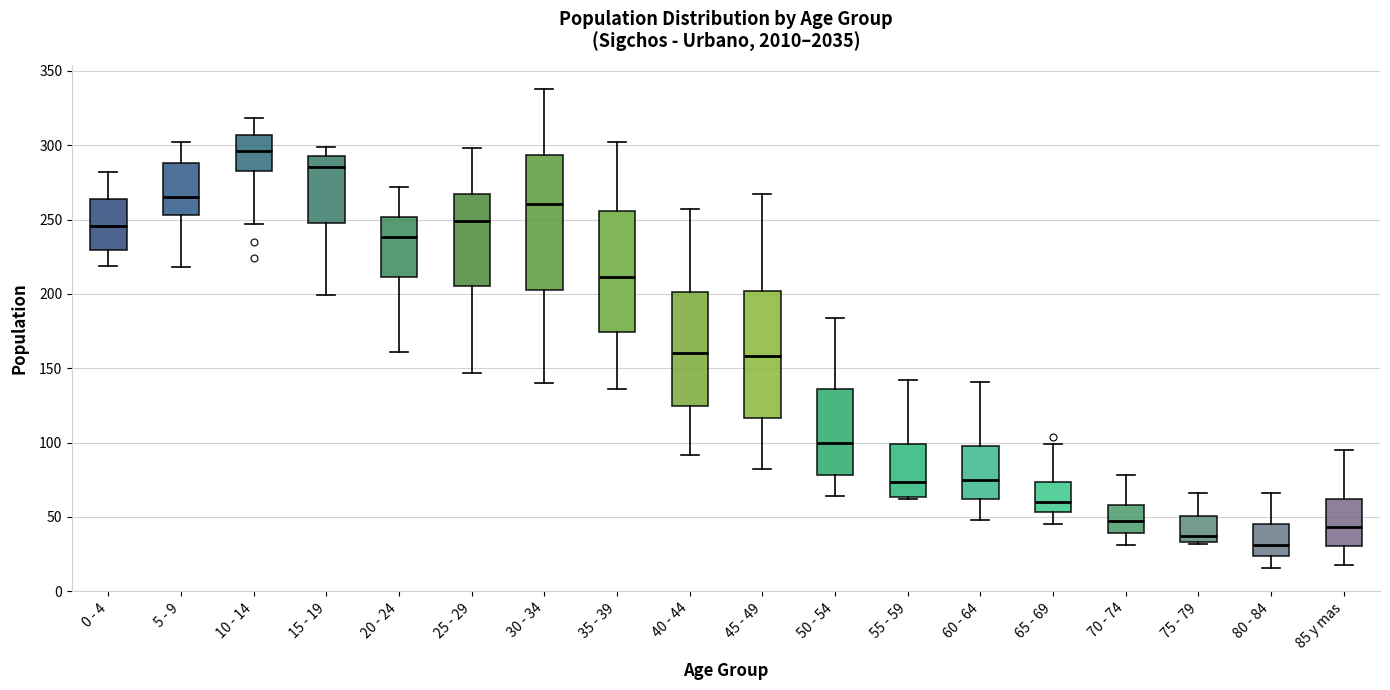

Comparing the boxes themselves (not the whiskers), which one is the tallest?

30 - 34